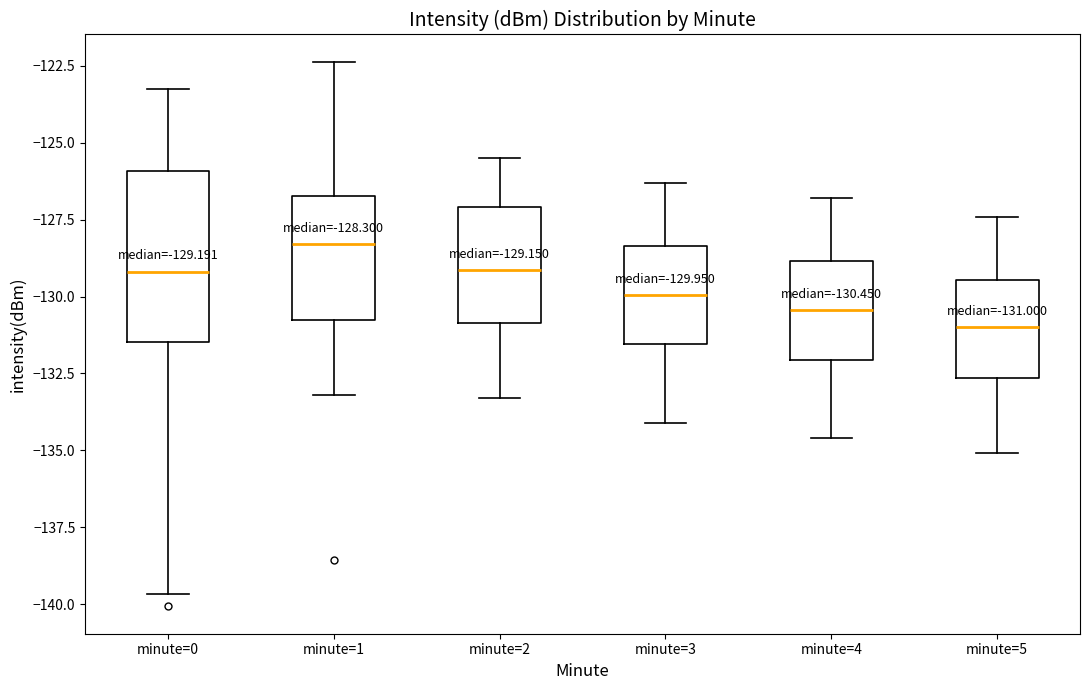

Which box's median line is the highest?

minute=1